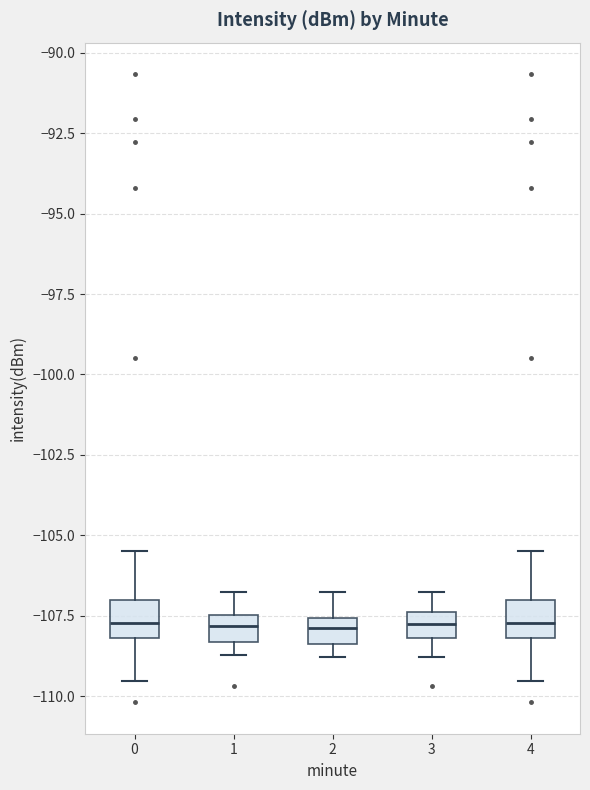

Reading left to right, transcribe this box plot: for each box, give where its median line is, the range the box spans, and where its two whiskers end, as read against the y-axis. The values are not printed on the chart, so give them approximately, as read against the axis.

0: median -107.5, box -108.0 to -107.0, whiskers -109.5 to -105.5
1: median -108.0, box -108.5 to -107.5, whiskers -108.5 (just below the box's lower edge) to -107.0
2: median -108.0, box -108.5 to -107.5, whiskers -109.0 to -107.0
3: median -108.0 (inside the box), box -108.0 to -107.5, whiskers -109.0 to -107.0
4: median -107.5, box -108.0 to -107.0, whiskers -109.5 to -105.5